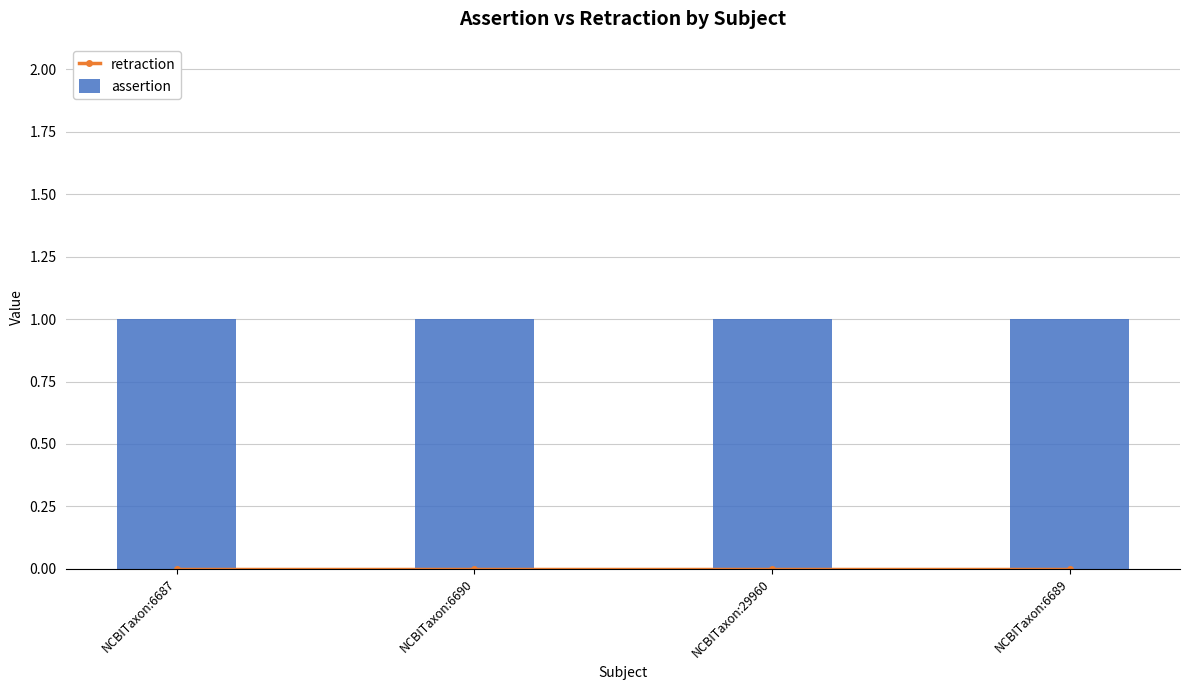

Does the chart contain stacked bars?

No